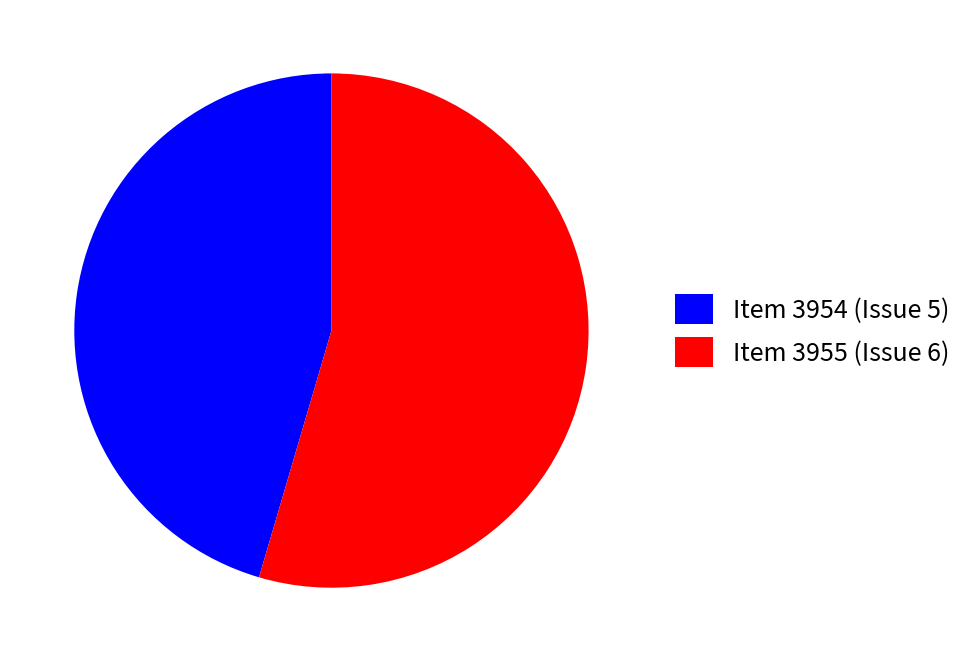

Do Item 3955 (Issue 6) and Item 3954 (Issue 5) together represent more than half of the pie?

Yes